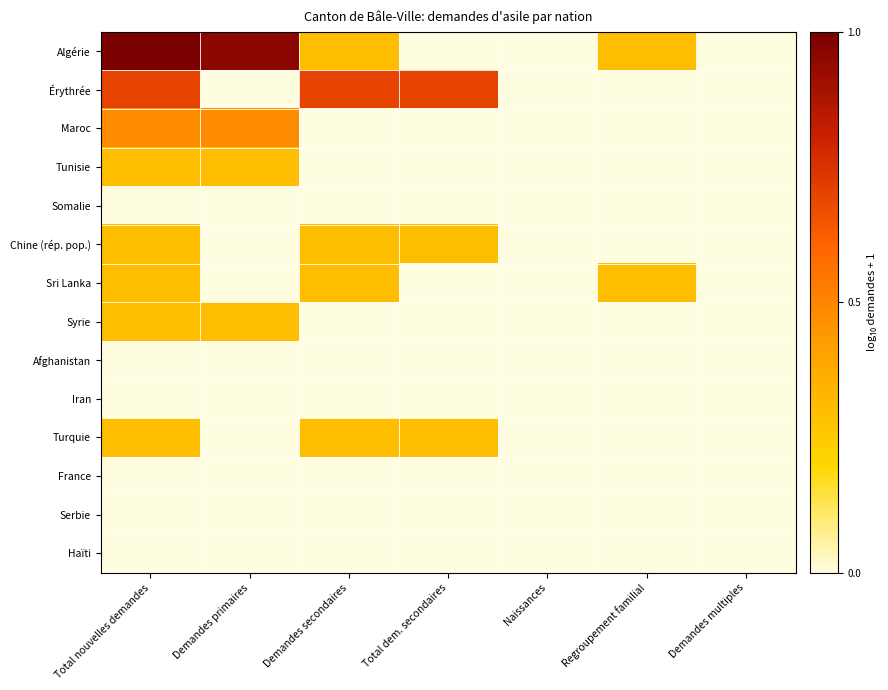

What is the maximum value shown in the chart?

1.0